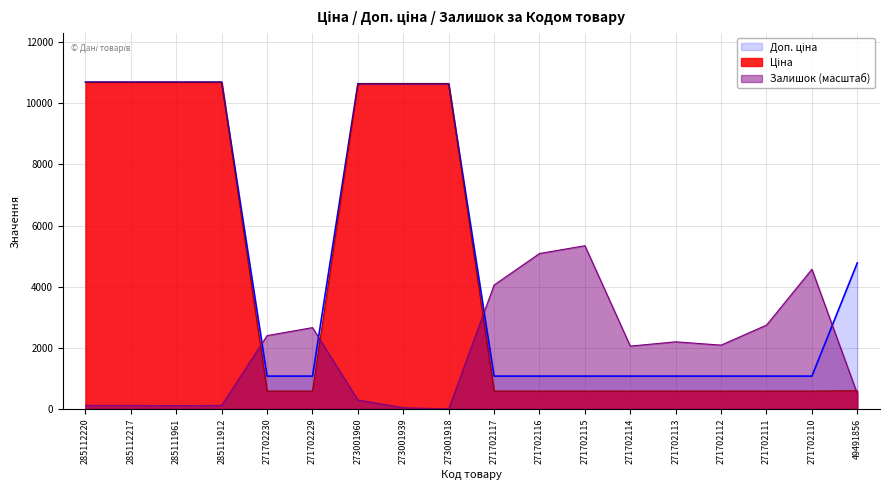

What are all the series names shown in the legend?

Ціна, Доп. ціна, Залишок